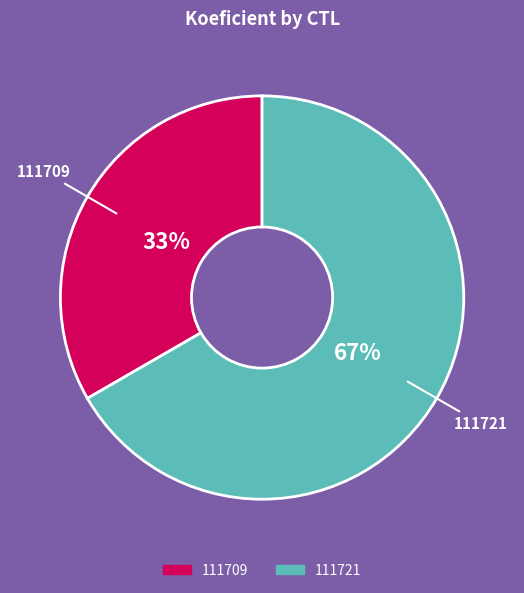

Which category accounts for the majority?

111721